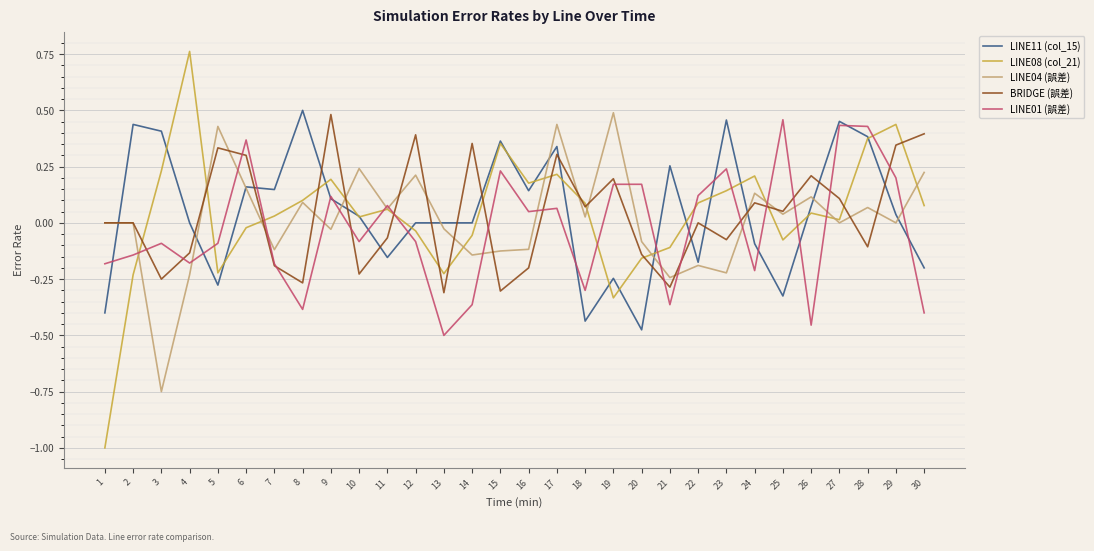

Between 4 and 22, which series saw the biggest shift?

LINE08 (col_21)